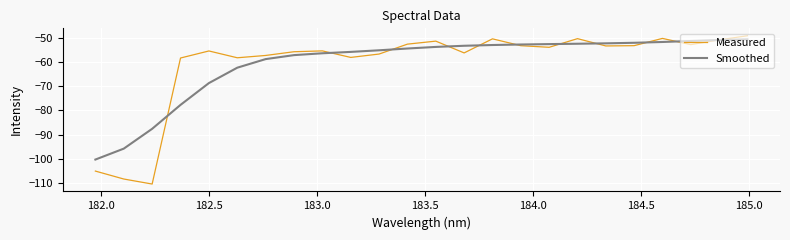

What is the difference between the second highest and second lowest values in the Smoothed series?

44.7